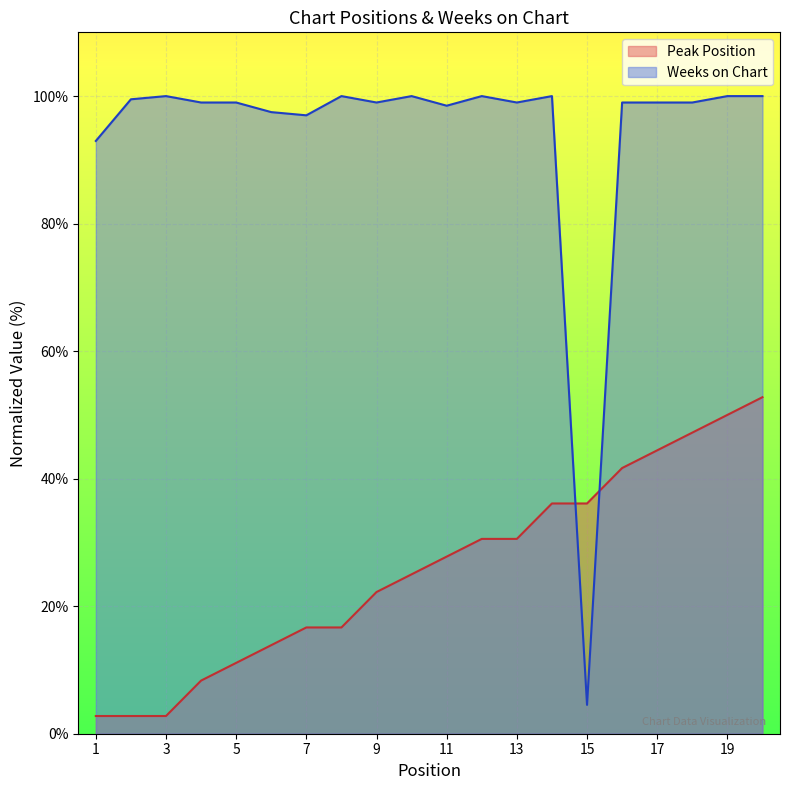

What is the sum of the Peak Position values at 17 and 16?

86.1